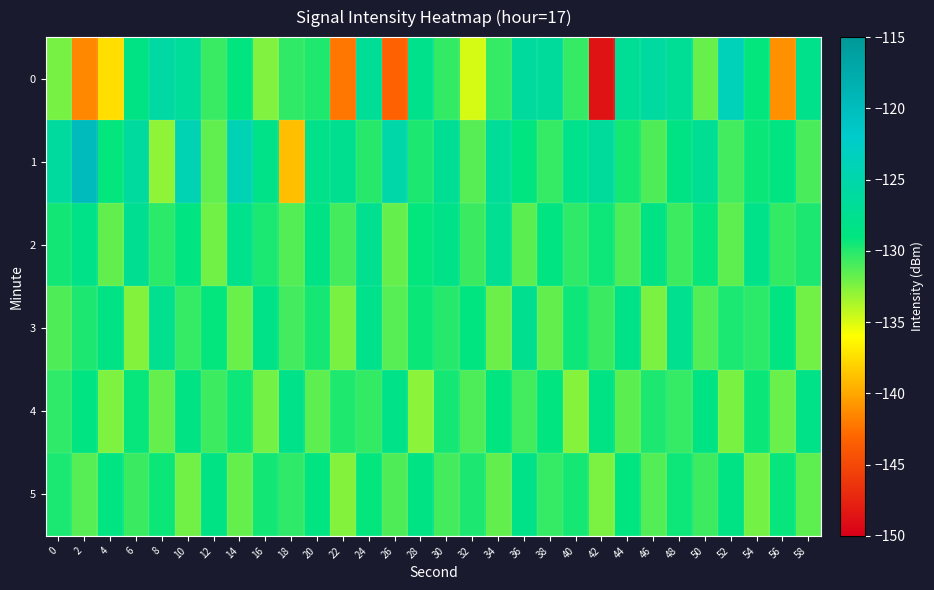

Reading left to right, list all the values displayed in this chart.

0: 0=-132.3	2=-141.4	4=-137.4	6=-128.5	8=-125.7	10=-126.5	12=-130.6	14=-129.0	16=-132.5	18=-130.3	20=-129.8	22=-142.2	24=-126.8	26=-143.3	28=-127.9	30=-130.4	32=-134.8	34=-130.5	36=-126.2	38=-126.3	40=-130.5	42=-148.6	44=-127.0	46=-126.0	48=-127.0	50=-131.8	52=-123.7	54=-129.1	56=-141.0	58=-127.9
1: 0=-126.1	2=-119.8	4=-129.1	6=-126.1	8=-132.9	10=-124.2	12=-131.7	14=-124.1	16=-128.2	18=-139.0	20=-128.0	22=-127.5	24=-130.1	26=-125.3	28=-129.8	30=-127.2	32=-131.4	34=-126.7	36=-128.9	38=-130.5	40=-127.8	42=-126.3	44=-129.6	46=-131.2	48=-128.4	50=-127.1	52=-130.8	54=-129.3	56=-128.7	58=-131.0
2: 0=-129.5	2=-128.3	4=-131.7	6=-127.4	8=-130.2	10=-128.8	12=-132.1	14=-127.9	16=-129.7	18=-131.3	20=-128.5	22=-130.9	24=-127.6	26=-131.8	28=-129.1	30=-128.2	32=-130.6	34=-127.3	36=-131.5	38=-128.7	40=-130.3	42=-129.4	44=-131.1	46=-128.6	48=-130.7	50=-129.2	52=-131.6	54=-128.1	56=-130.4	58=-129.8
3: 0=-131.2	2=-129.8	4=-128.4	6=-132.6	8=-127.7	10=-130.5	12=-129.1	14=-131.9	16=-128.3	18=-130.8	20=-129.6	22=-132.3	24=-127.8	26=-131.4	28=-129.3	30=-130.1	32=-128.9	34=-132.0	36=-127.5	38=-131.7	40=-129.4	42=-130.6	44=-128.2	46=-132.4	48=-127.6	50=-131.3	52=-129.7	54=-130.2	56=-128.8	58=-132.1
4: 0=-130.3	2=-128.7	4=-132.5	6=-129.2	8=-131.8	10=-128.5	12=-130.7	14=-129.4	16=-132.2	18=-128.1	20=-131.6	22=-129.9	24=-130.4	26=-128.3	28=-132.8	30=-129.6	32=-131.1	34=-128.9	36=-130.8	38=-129.0	40=-132.7	42=-128.4	44=-131.5	46=-129.8	48=-130.5	50=-128.6	52=-132.3	54=-129.3	56=-131.9	58=-128.2
5: 0=-129.7	2=-131.4	4=-128.8	6=-130.6	8=-129.3	10=-132.1	12=-128.5	14=-131.8	16=-129.5	18=-130.3	20=-128.7	22=-132.6	24=-129.1	26=-131.2	28=-128.4	30=-130.9	32=-129.8	34=-131.7	36=-128.3	38=-130.5	40=-129.6	42=-132.4	44=-128.9	46=-131.3	48=-129.4	50=-130.7	52=-128.6	54=-132.2	56=-129.2	58=-131.6